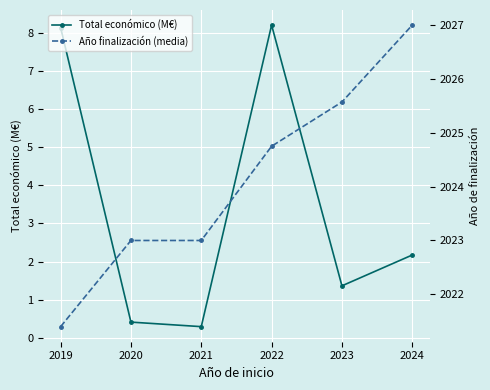

At which category is the sum across all series the highest?

2022